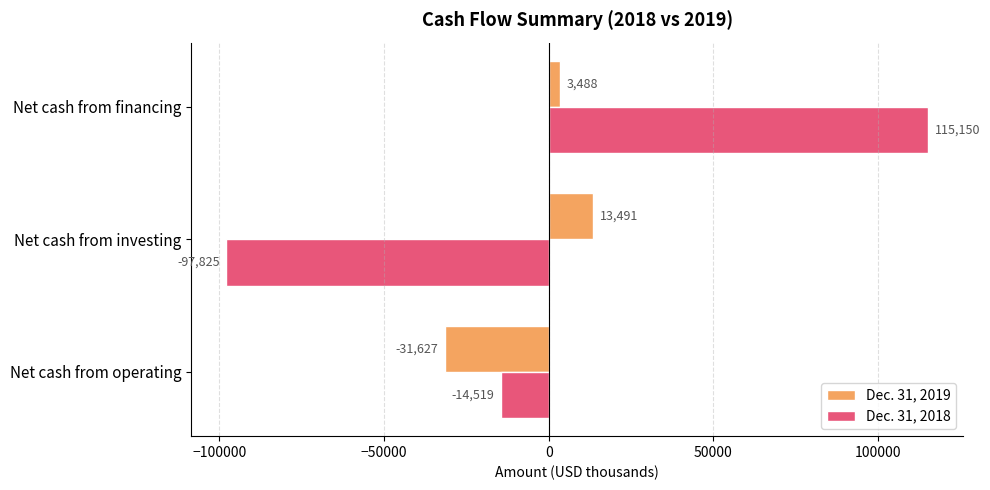

Which series changed the most between Net cash from operating and Net cash from investing?

Dec. 31, 2018